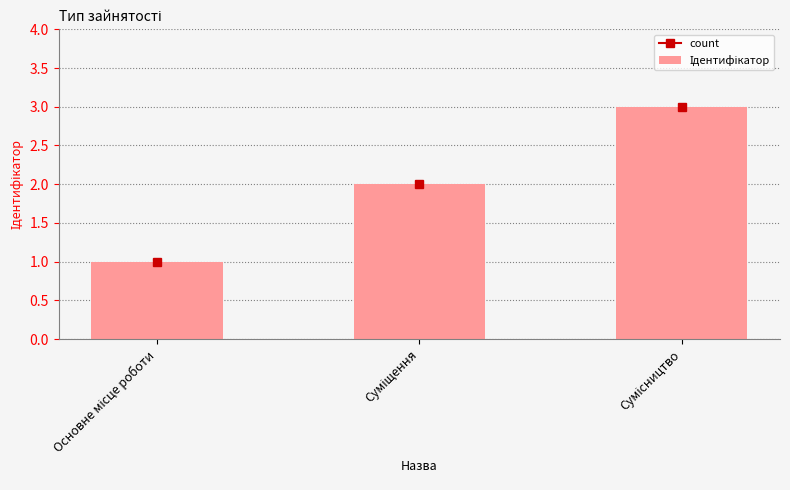

What is the maximum value shown in the chart?

3